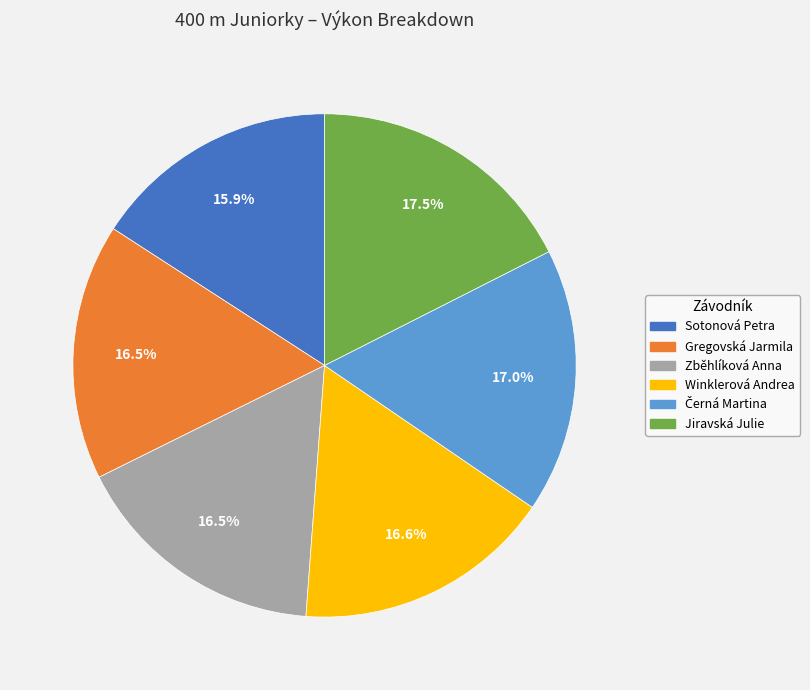

Which slice is the largest?

Jiravská Julie